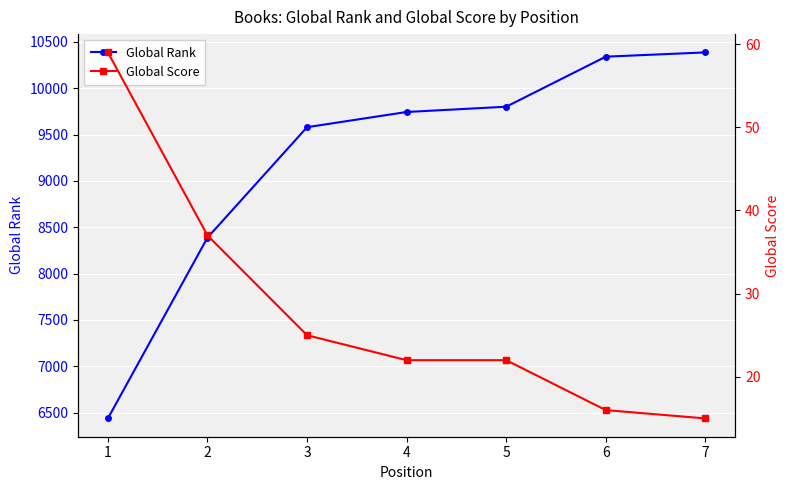

True or false: Global Score and Global Rank cross at least once.

False